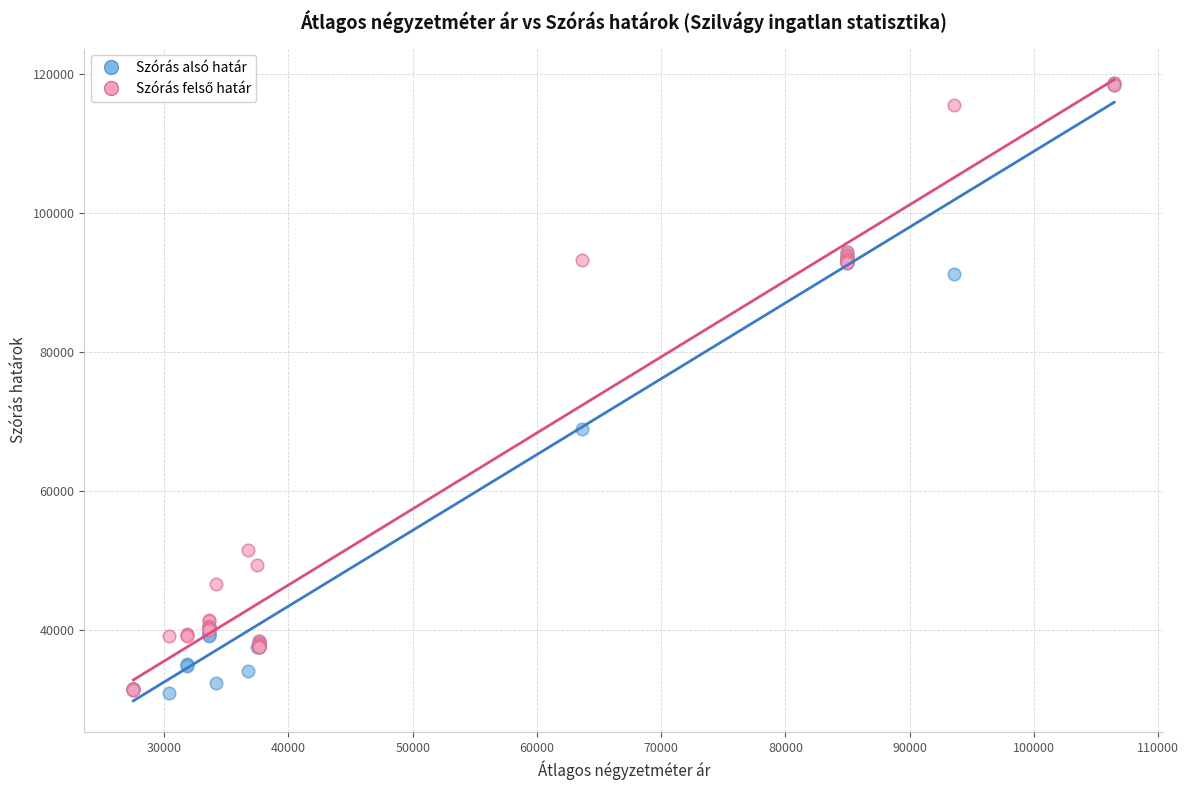

Across all series, what Y value is closest to 74829?

68977